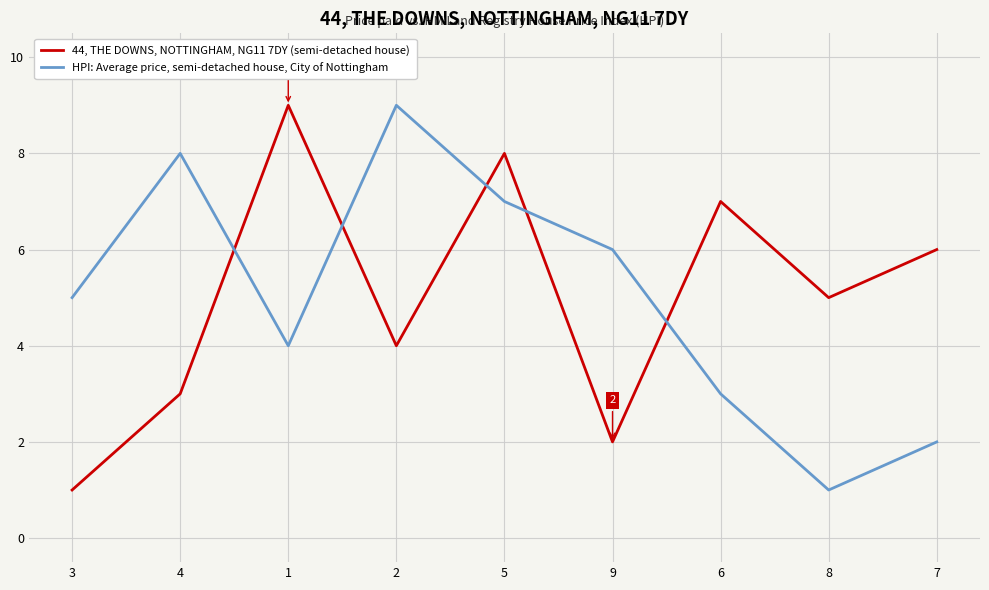

What is the highest value of the HPI: Average price, semi-detached house, City of Nottingham series?

9